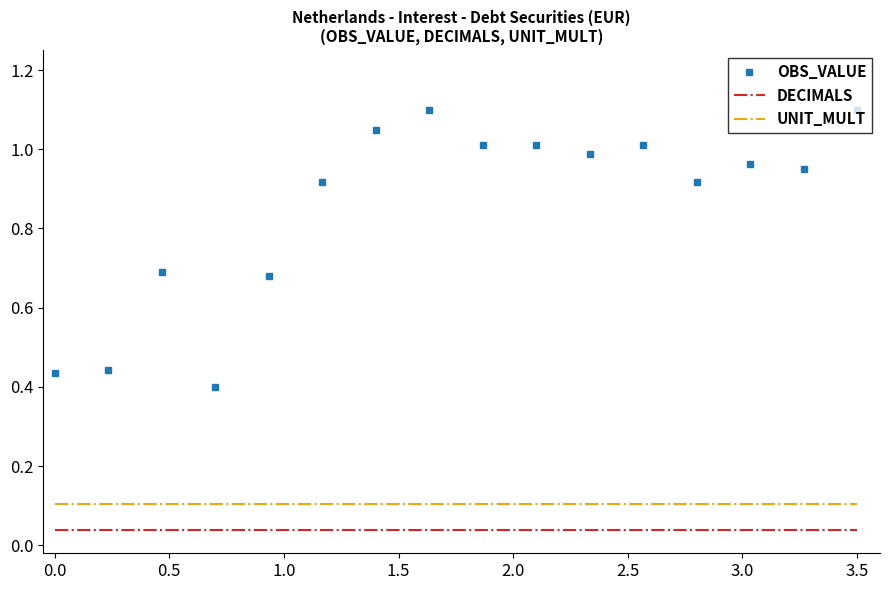

Which series has the largest range (max minus min)?

OBS_VALUE